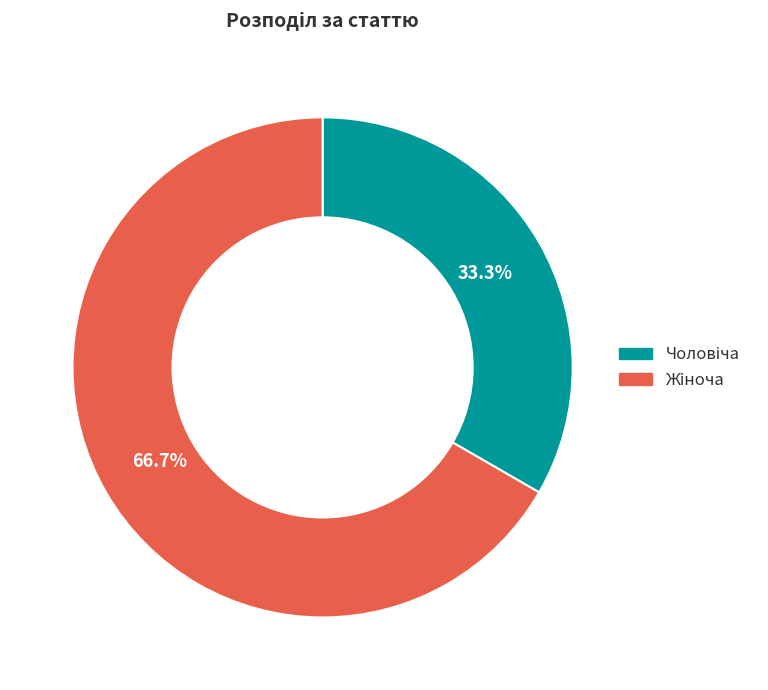

Is there any slice that represents more than half of the pie?

Yes